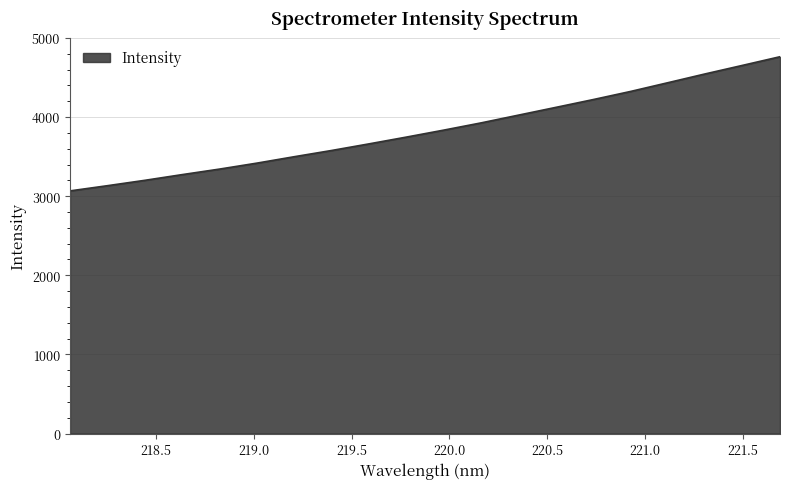

What is the smallest value displayed?

3066.9